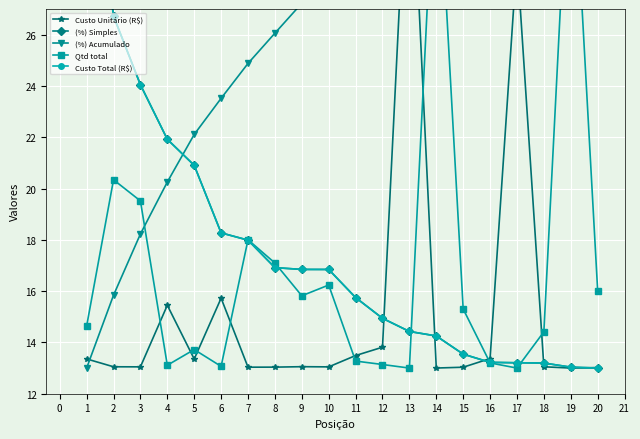

Is it true that Qtd total equals 24.3 at 9?

False